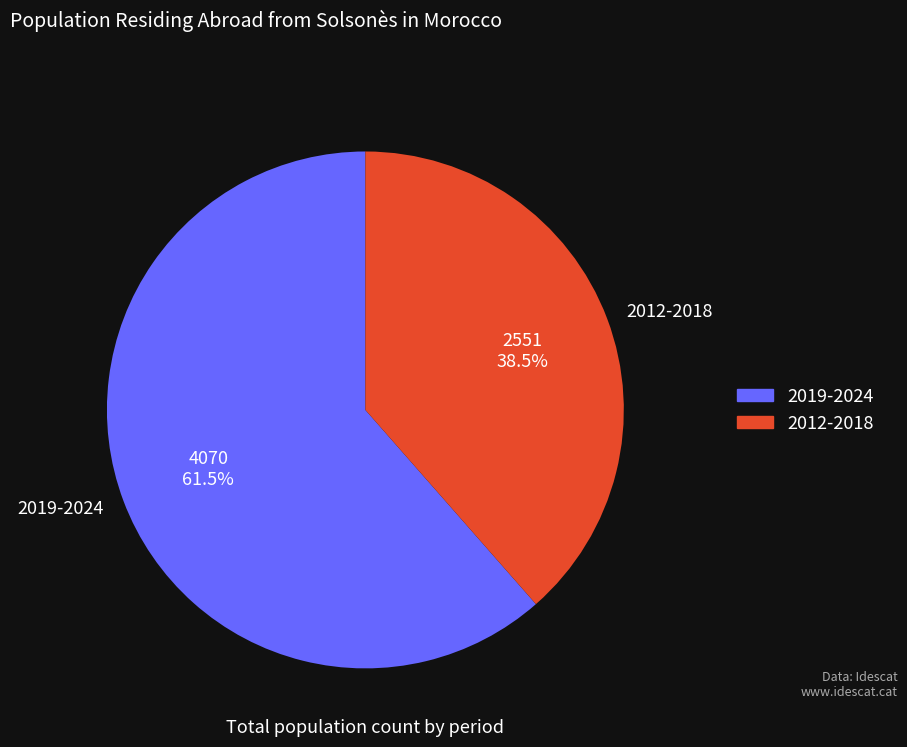

Combined, what portion of the pie is 2012-2018 and 2019-2024?

100.0%